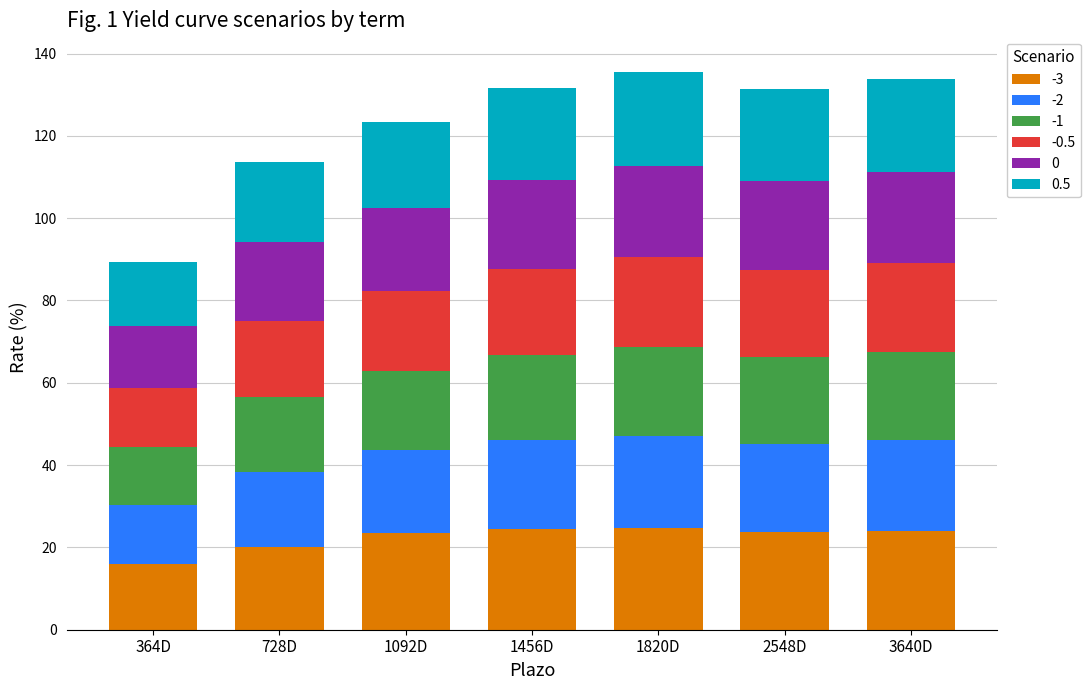

Which category has the lowest value in the -3 series?

364D